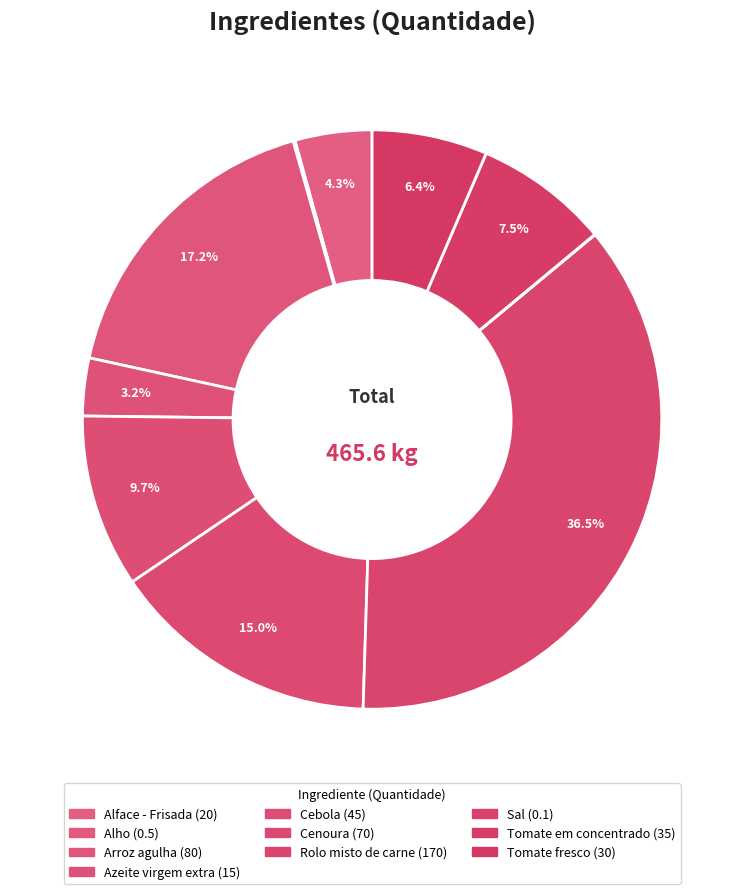

How many slices are in this pie chart?

10